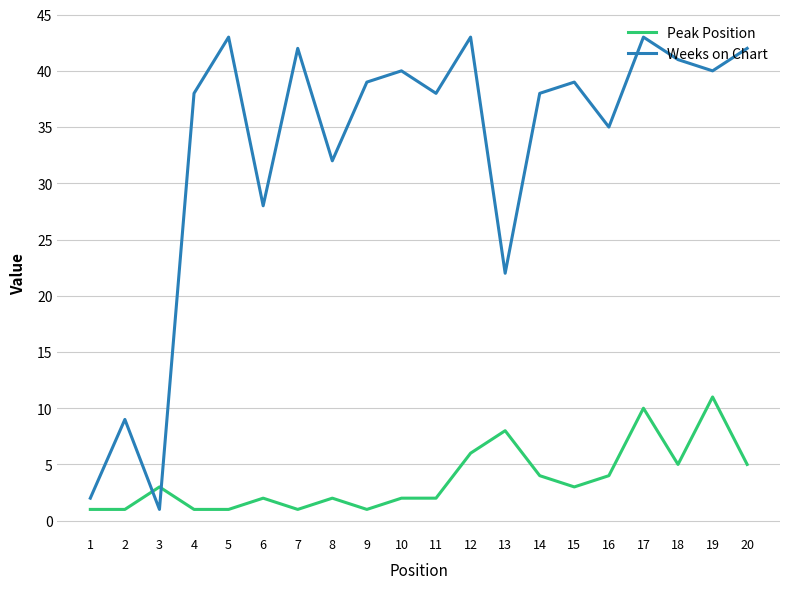

At how many categories does at least one series exceed 15?

17